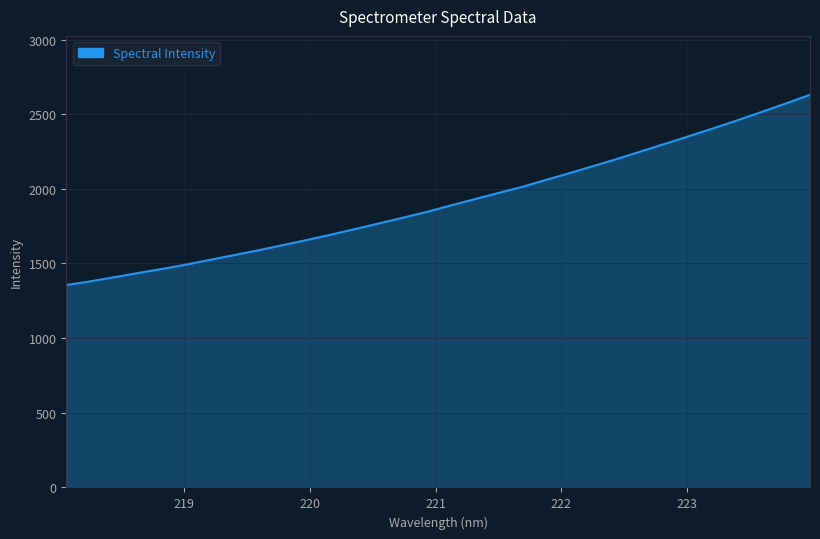

What is the difference between the maximum and minimum values?

1274.5